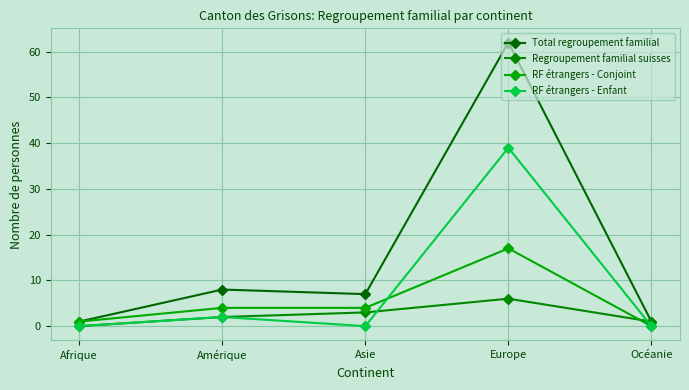

What is the label of the 3rd point from the left?

Asie